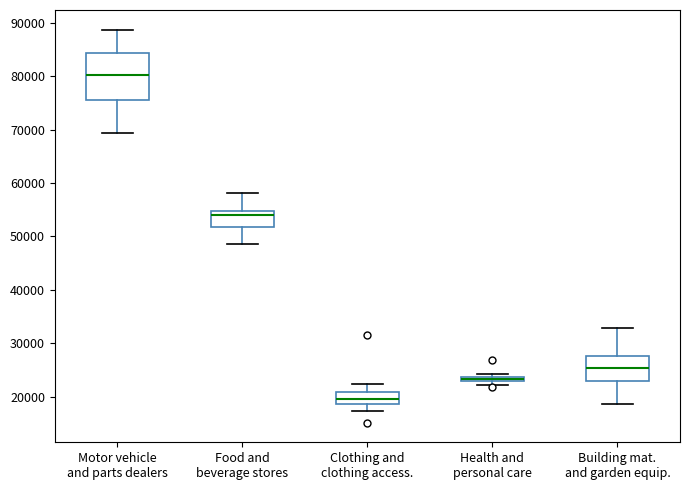

Where is the lower edge of the box for Food and beverage stores on the y-axis? The values are not printed on the chart, so give them approximately, as read against the axis.

52000